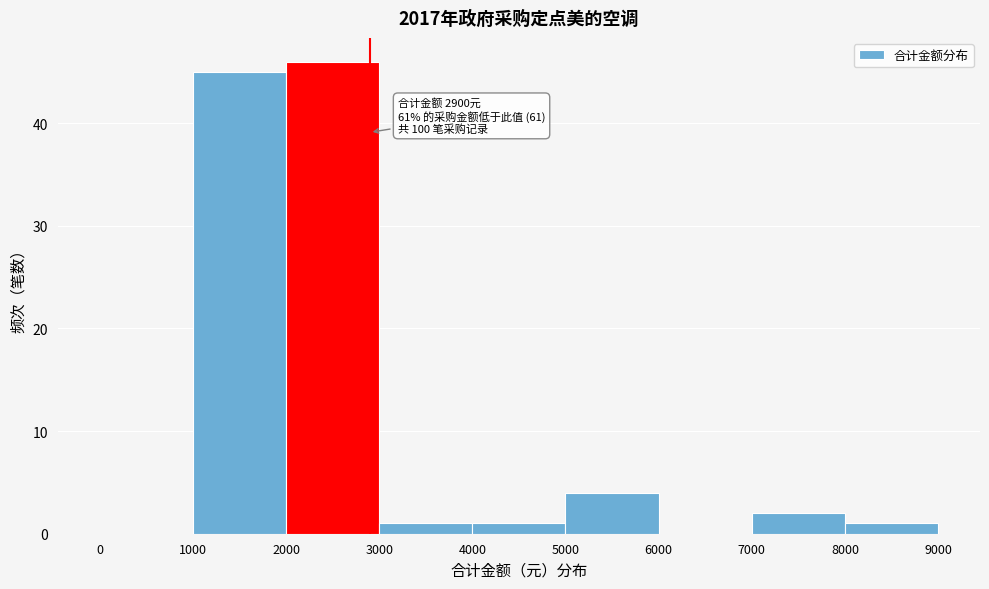

Which range on the x-axis has the tallest bar?

2000 to 3000